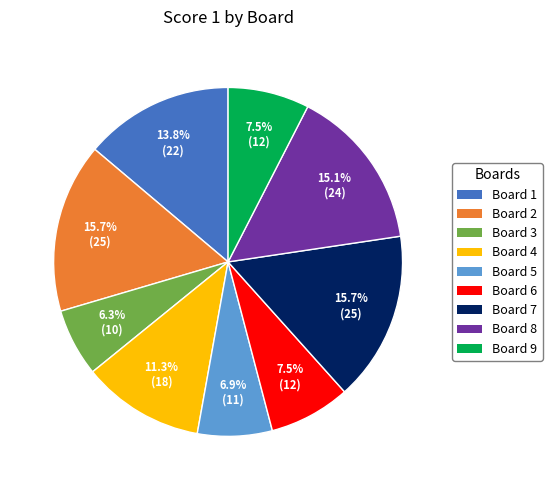

Which has a higher value, Board 9 or Board 4?

Board 4